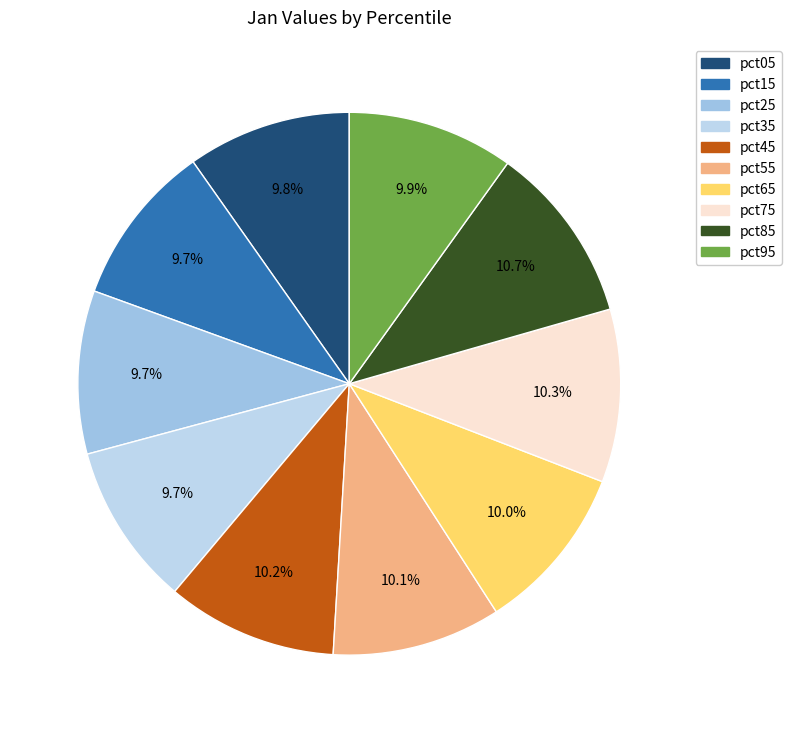

Does pct15 account for over 50% of the chart?

No